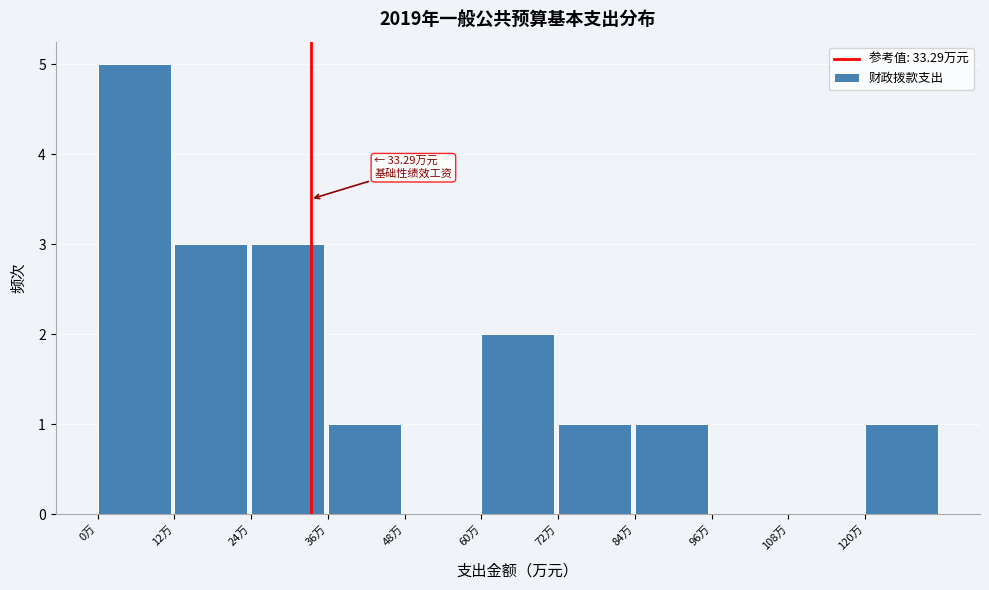

Which range on the x-axis has the tallest bar?

0 to 12